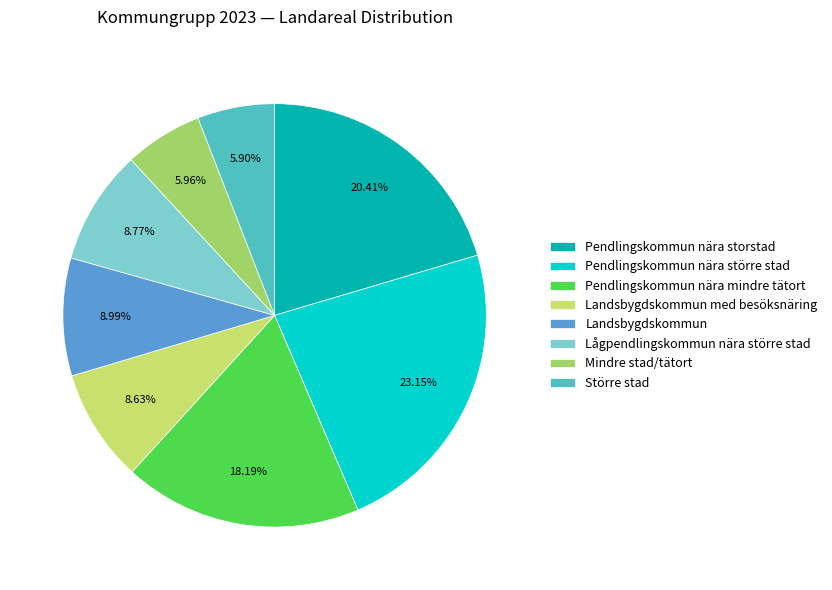

Is Landsbygdskommun med besöksnäring the majority of the pie?

No